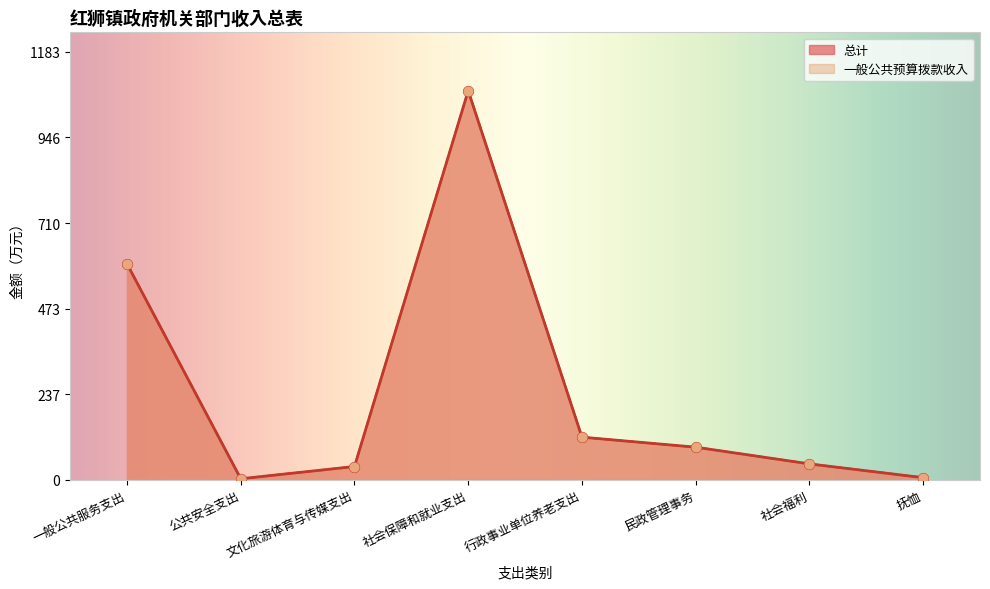

What are all the series names shown in the legend?

总计, 一般公共预算拨款收入